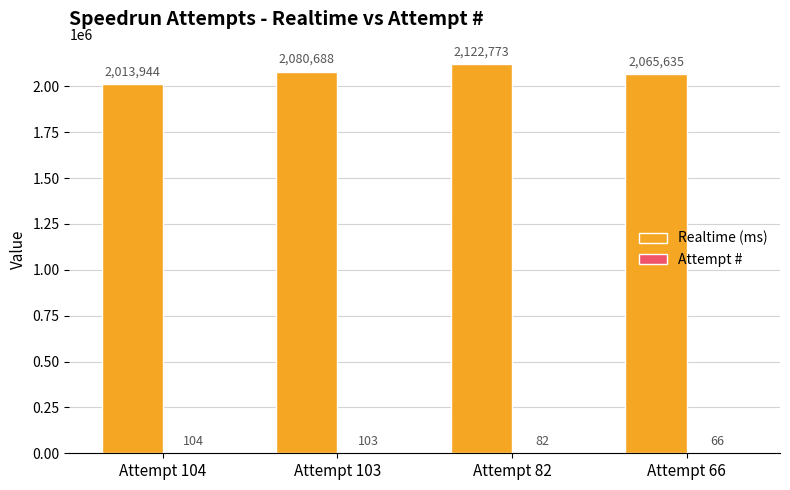

What is the sum of all Realtime (ms) values?

8283040